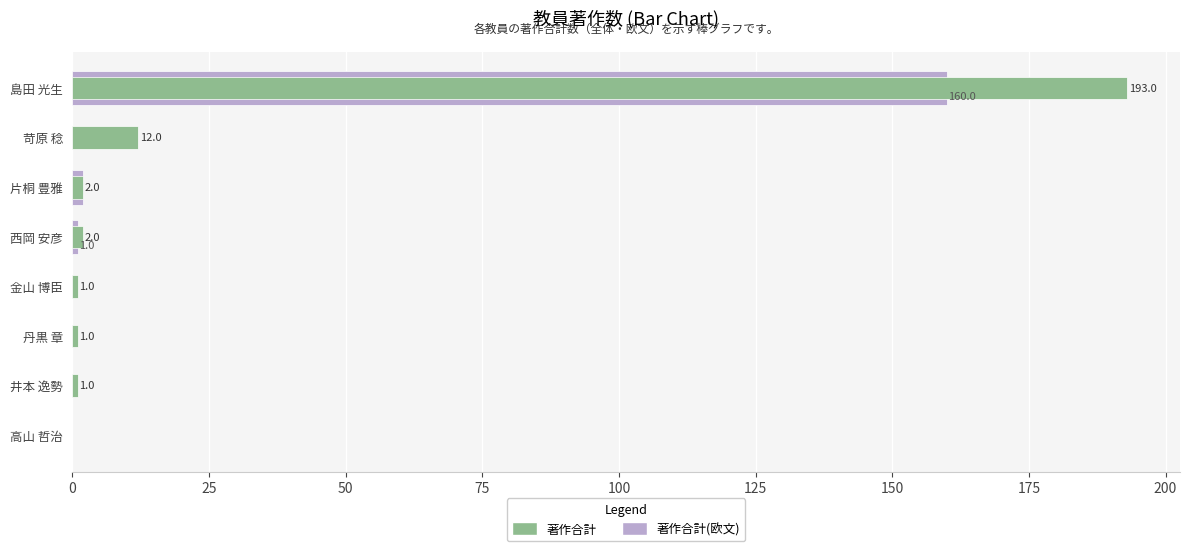

At 島田 光生, list the series in order from largest to smallest.

著作合計, 著作合計(欧文)